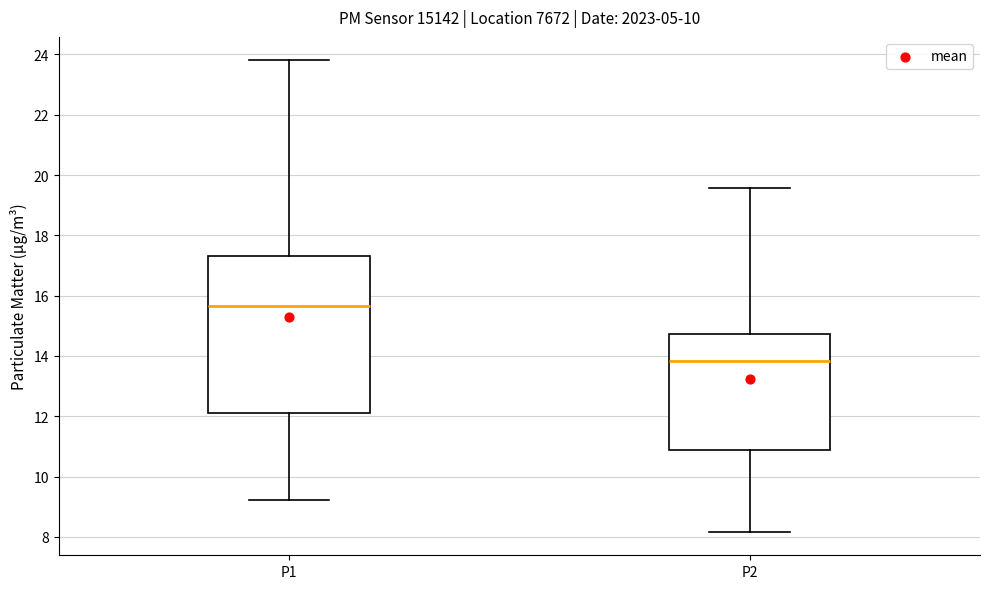

Reading left to right, read every box against the y-axis: the position of its median line, the range the box covers, and the ends of its whiskers. The values are not printed on the chart, so give them approximately, as read against the axis.

P1: median 15.6, box 12.0 to 17.4, whiskers 9.2 to 23.8
P2: median 13.8, box 10.8 to 14.8, whiskers 8.2 to 19.6